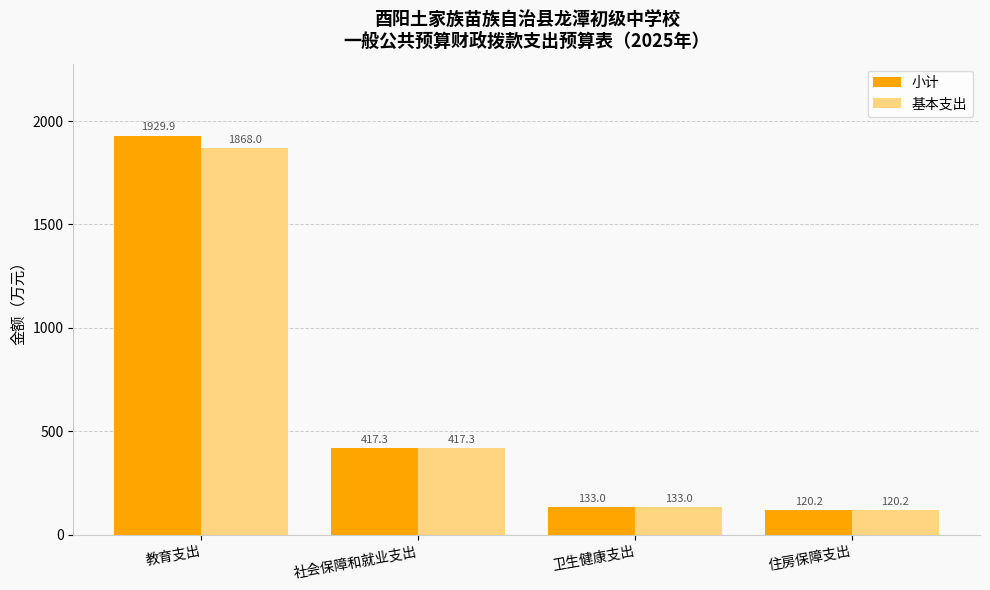

Where is 基本支出 nearest to the value 994?

社会保障和就业支出